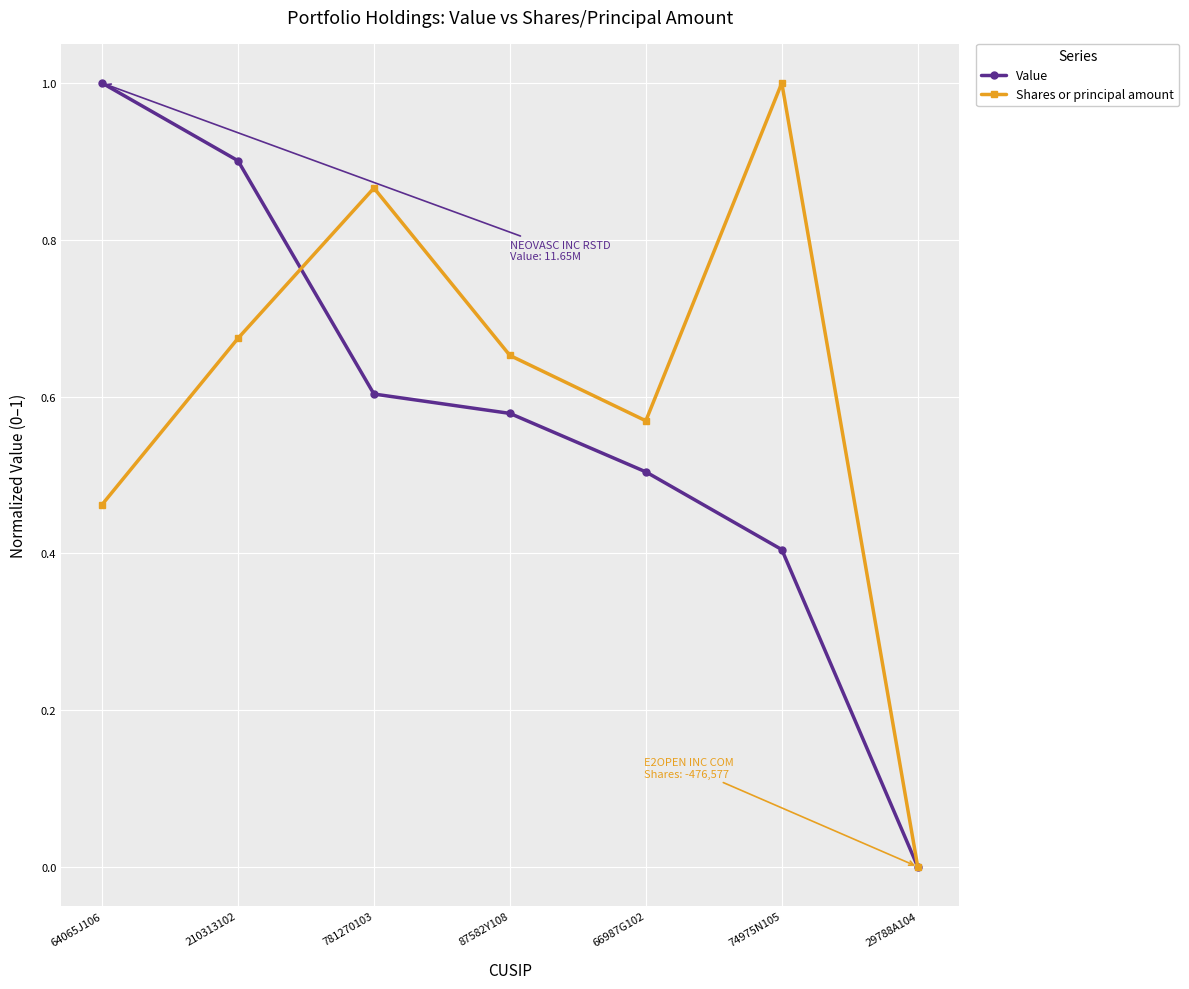

What position from the right is 66987G102?

3